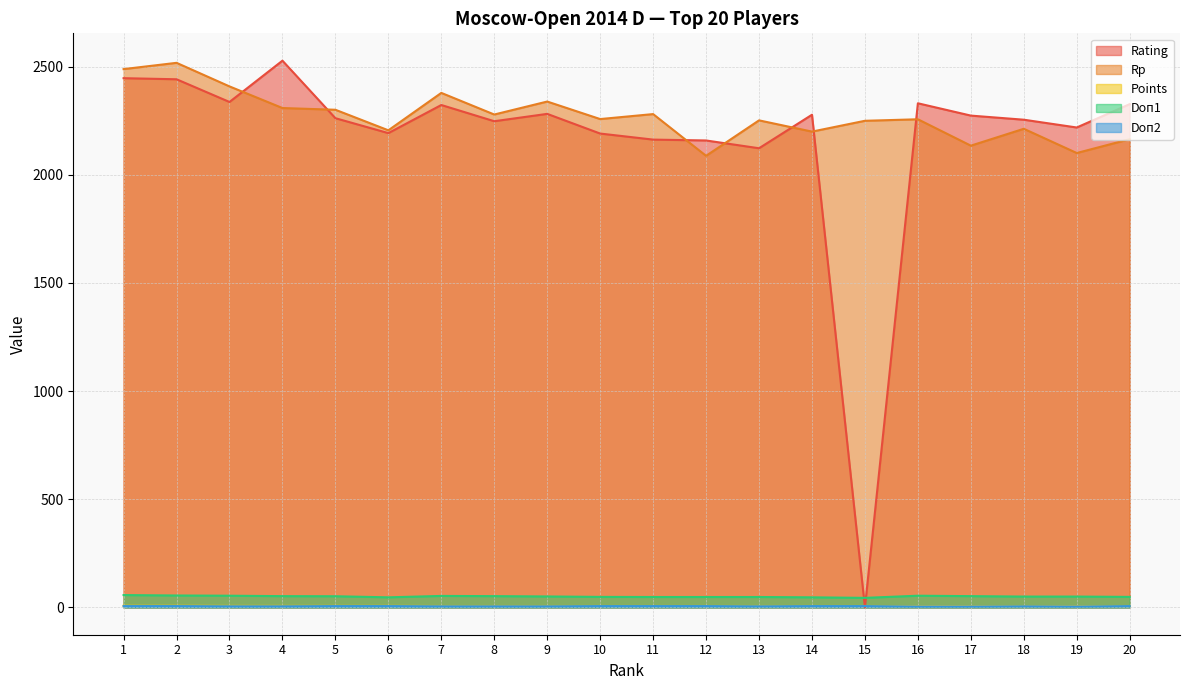

At how many categories does at least one series exceed 2269?

13